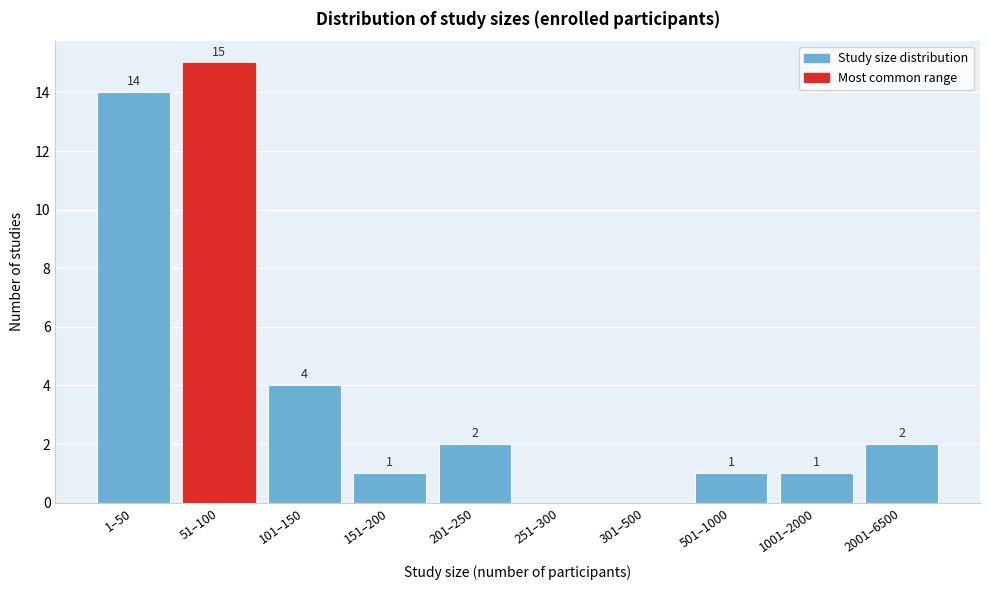

Reading left to right, what are all the values shown in this chart?

1–50=14	51–100=15	101–150=4	151–200=1	201–250=2	251–300=0	301–500=0	501–1000=1	1001–2000=1	2001–6500=2